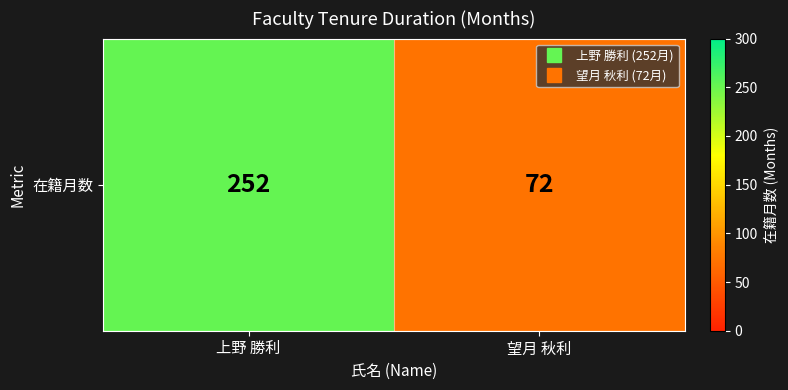

The chart shows a value of 46 at 望月 秋利. True or false?

False